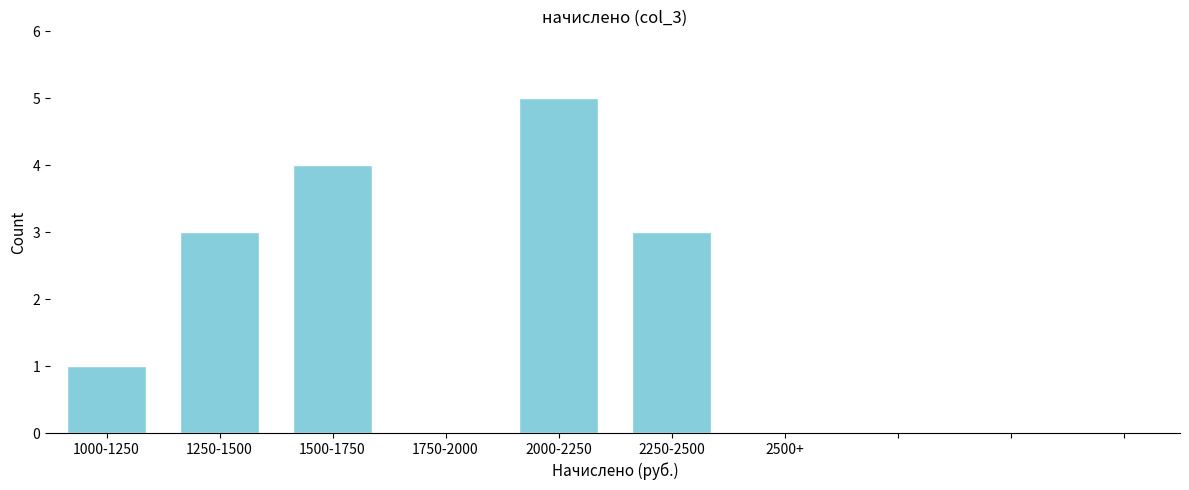

Reading left to right, what are all the values shown in this chart?

1000-1250=1	1250-1500=3	1500-1750=4	1750-2000=0	2000-2250=5	2250-2500=3